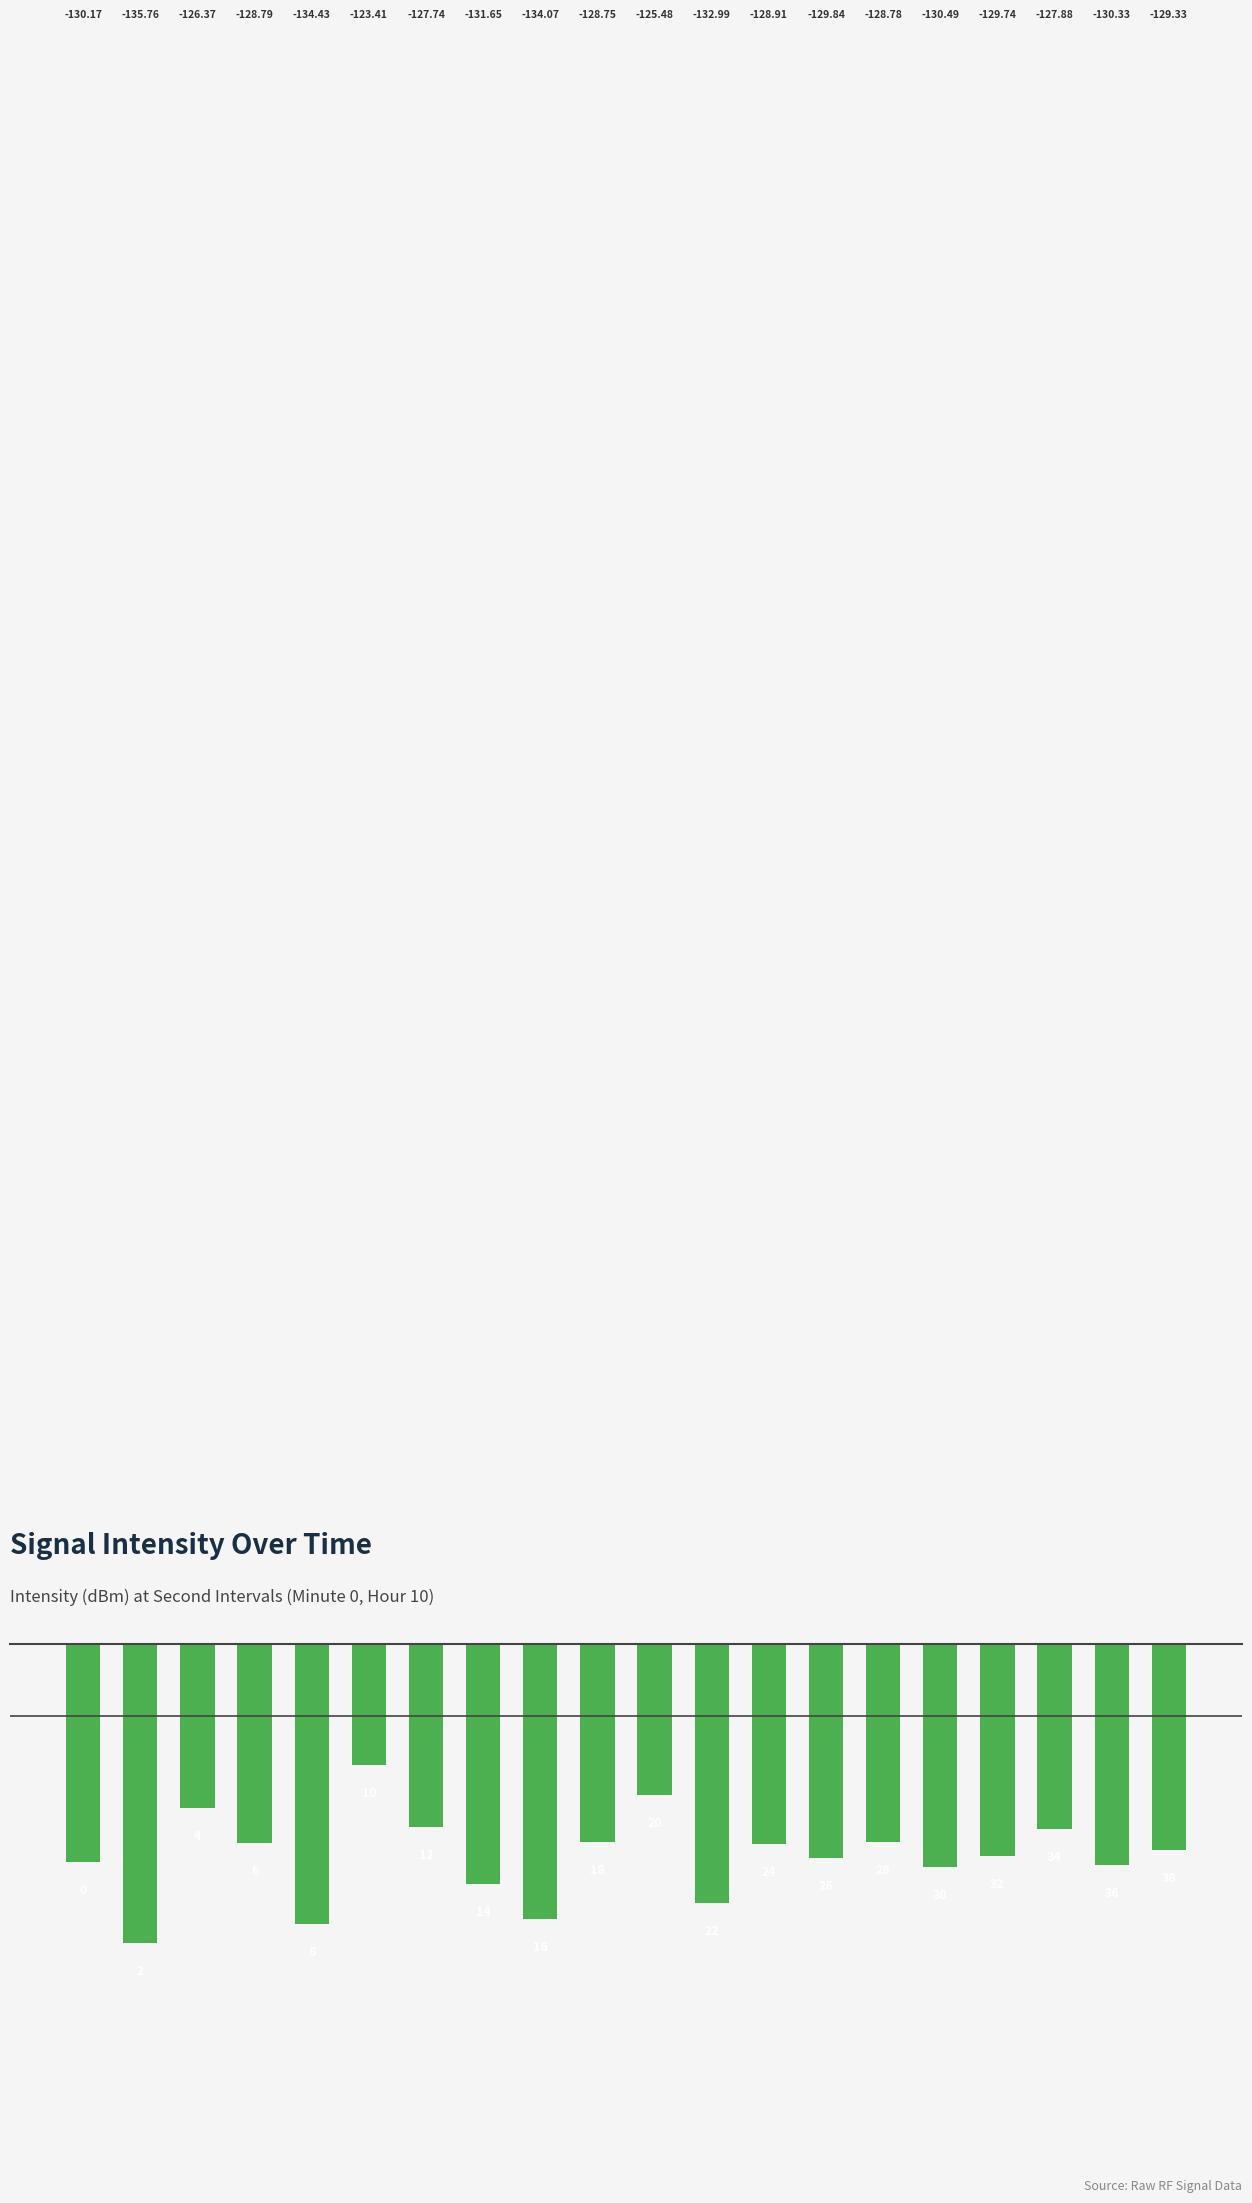

Does the chart contain any negative values?

Yes